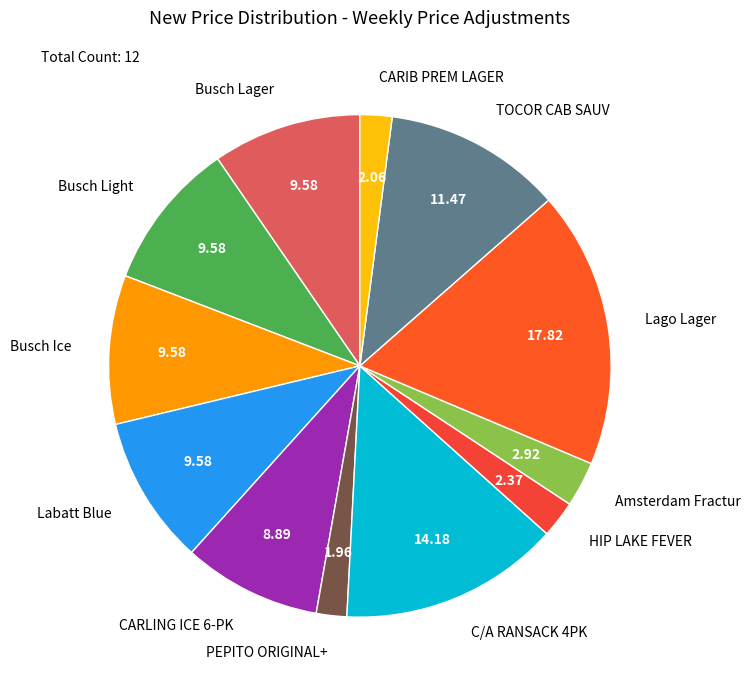

Which has a higher value, PEPITO ORIGINAL+ or C/A RANSACK 4PK?

C/A RANSACK 4PK